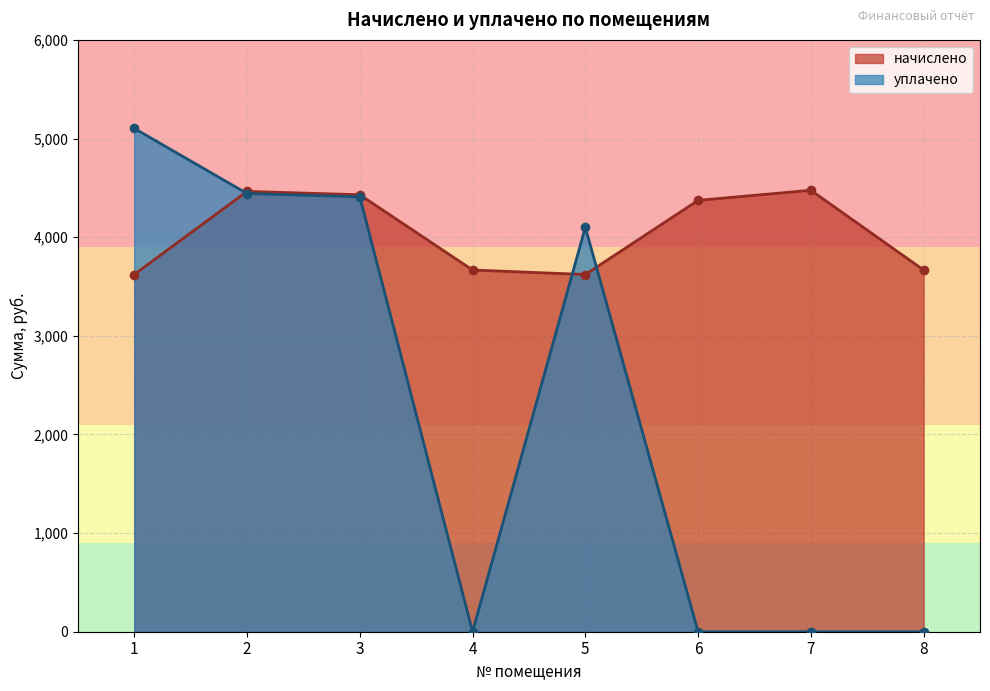

What is the spread (max minus min) of values at 4?

3667.0